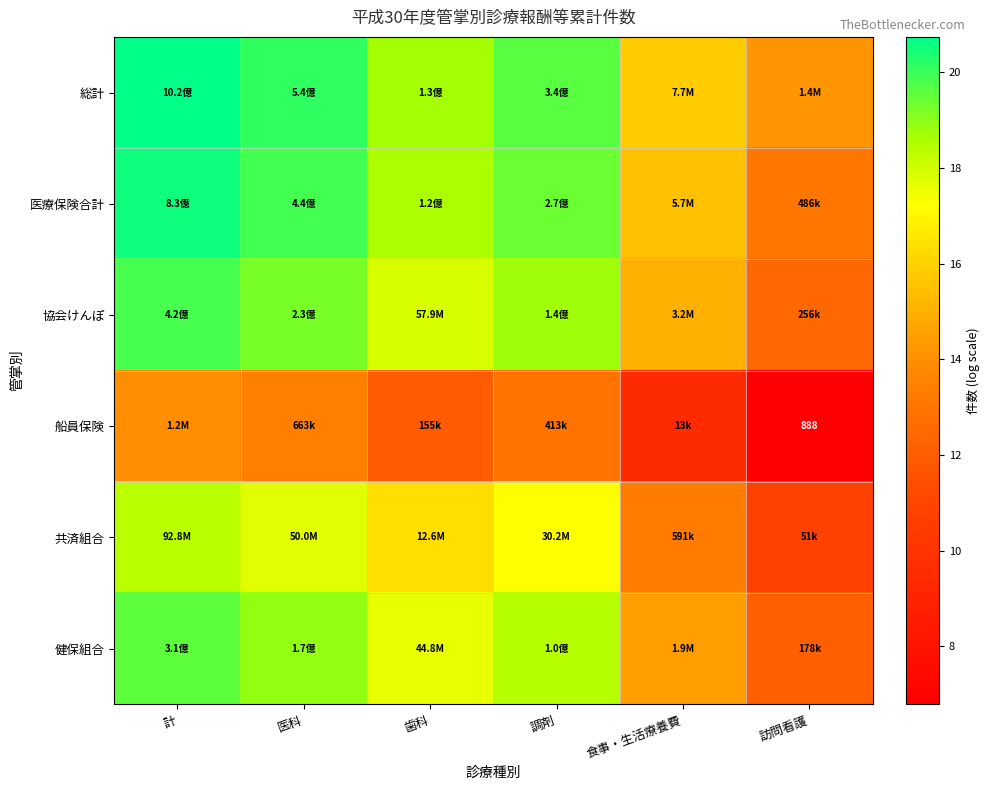

Which series has the largest total across all categories?

総計